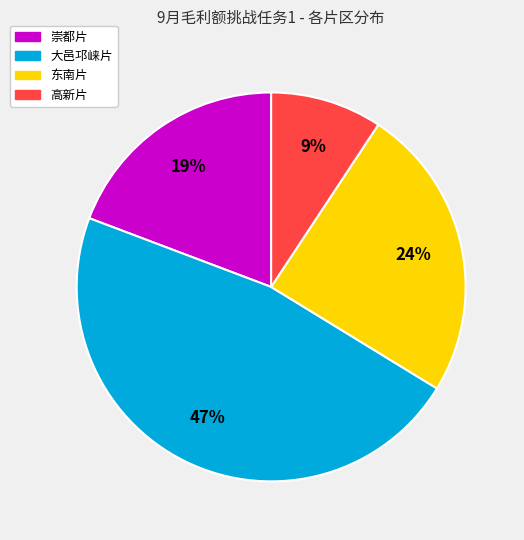

Is there any slice that represents more than half of the pie?

No